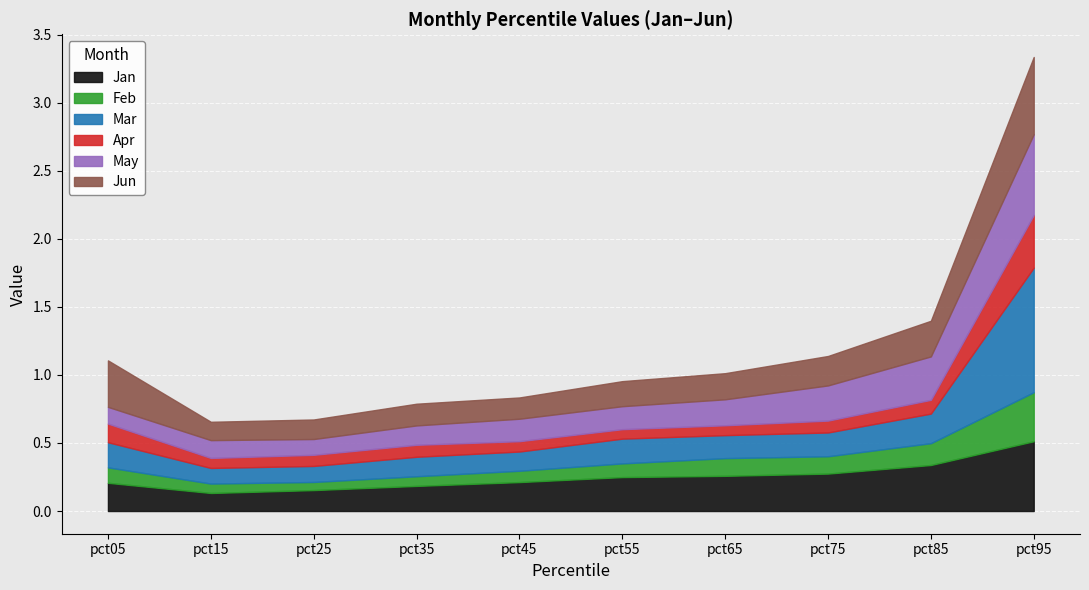

Does the chart display data point markers on the line(s)?

No